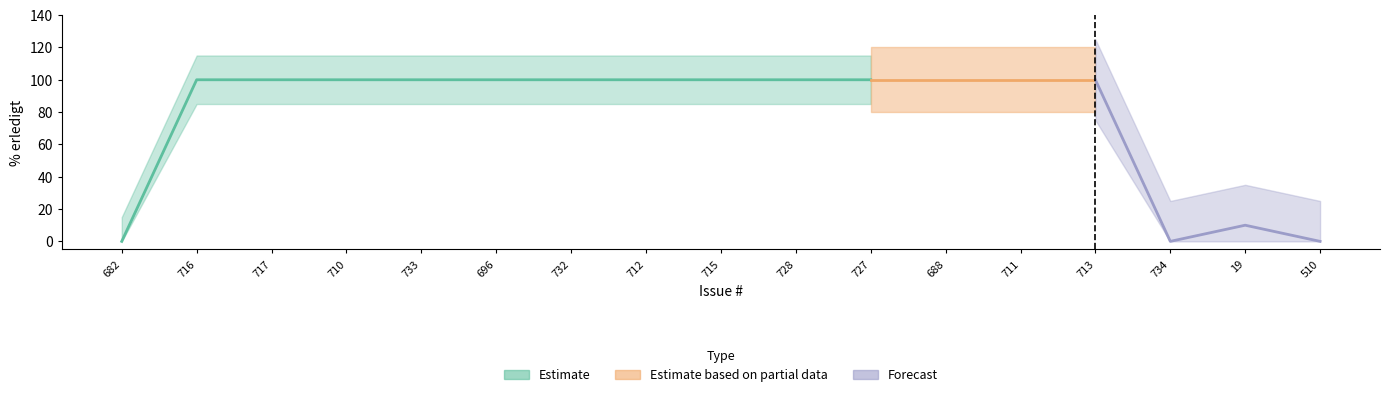

Reading left to right, what are all the values shown in this chart?

0	100	100	100	100	100	100	100	100	100	100	100	100	100	0	10	0